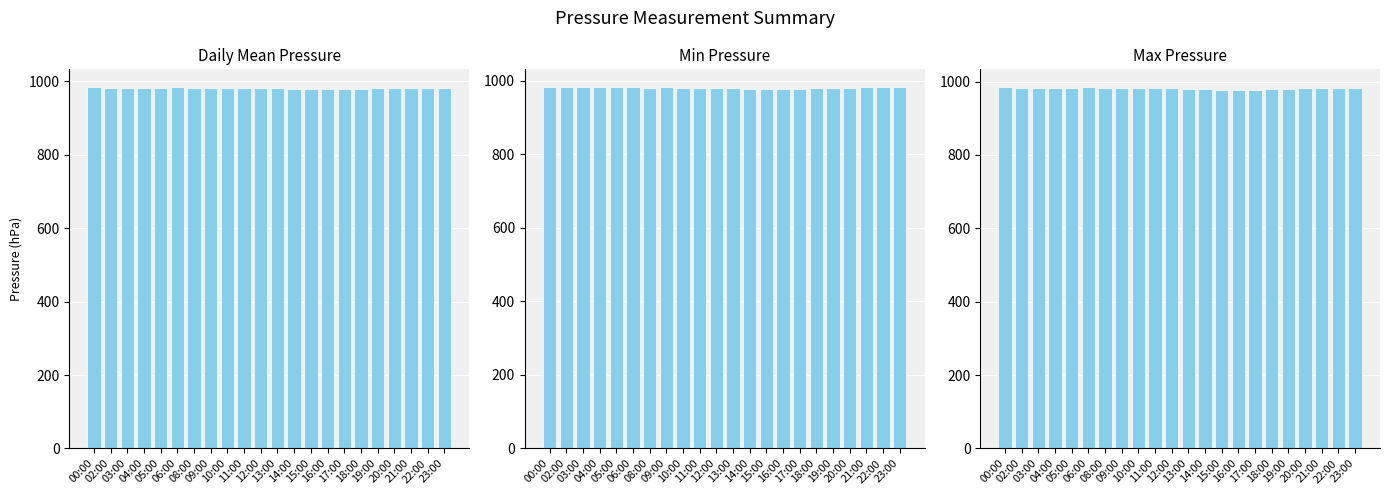

Are the bars horizontal?

No